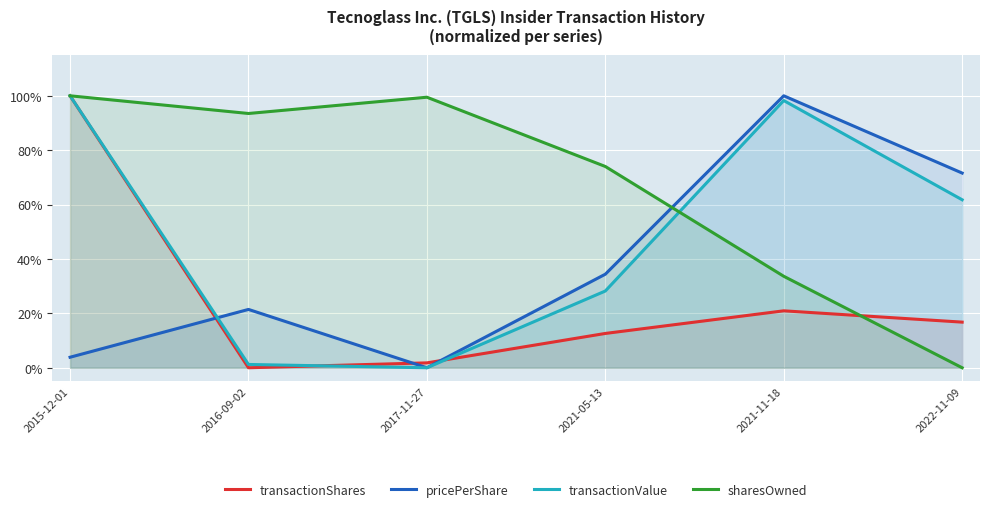

Which category has the highest value in the pricePerShare series?

2021-11-18